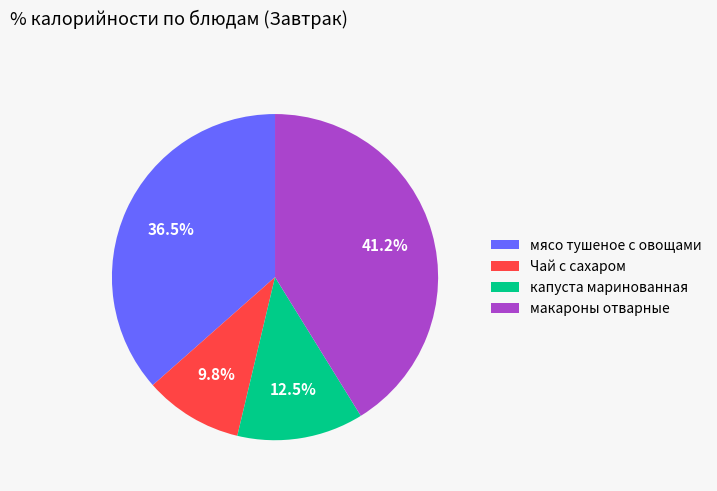

Is the sum of капуста маринованная and Чай с сахаром greater than half?

No